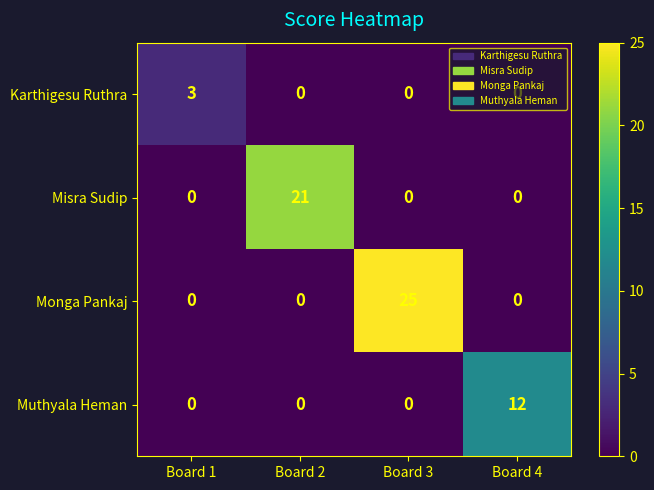

Count the number of categories in the chart.

4